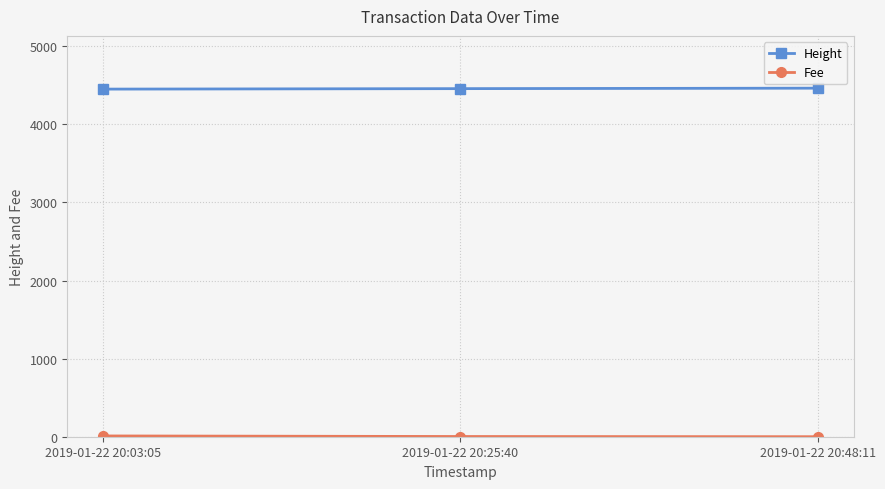

What is the label of the 3rd point from the left?

2019-01-22 20:48:11